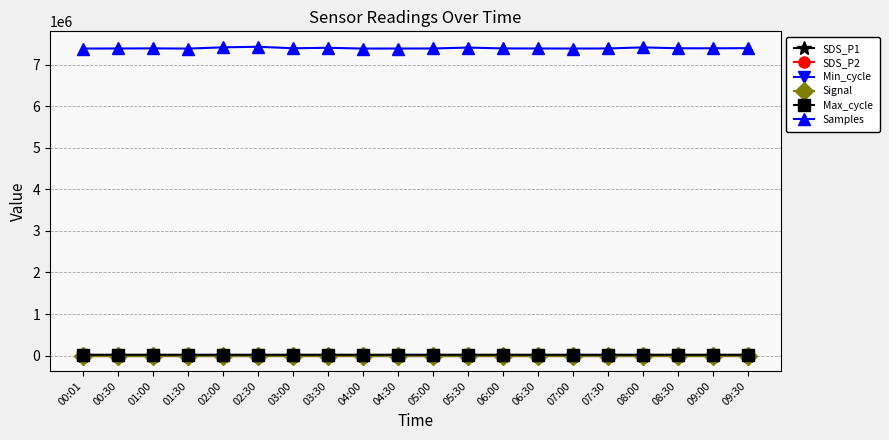

Which series has the largest total across all categories?

Samples